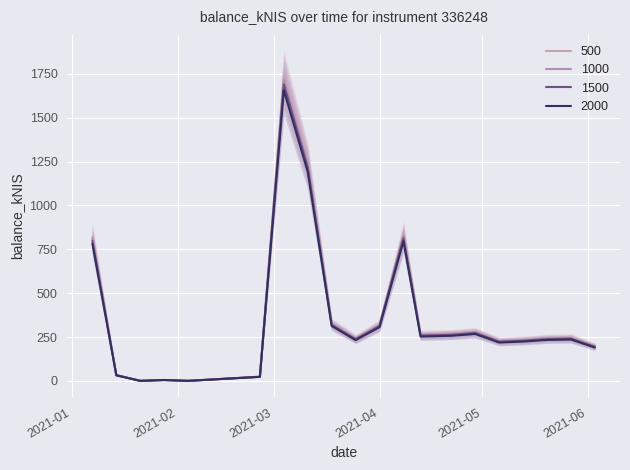

What is the change in value from 2021-01-21 to 2021-03-04?

+1656.6